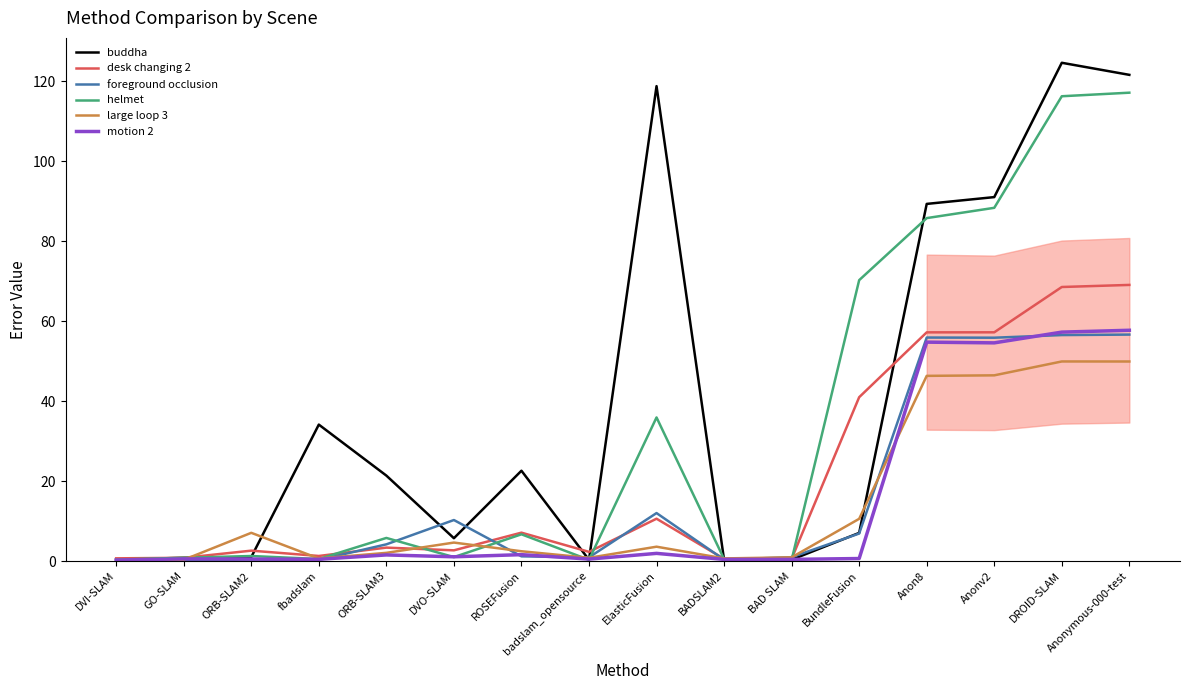

Which series has the largest total across all categories?

buddha